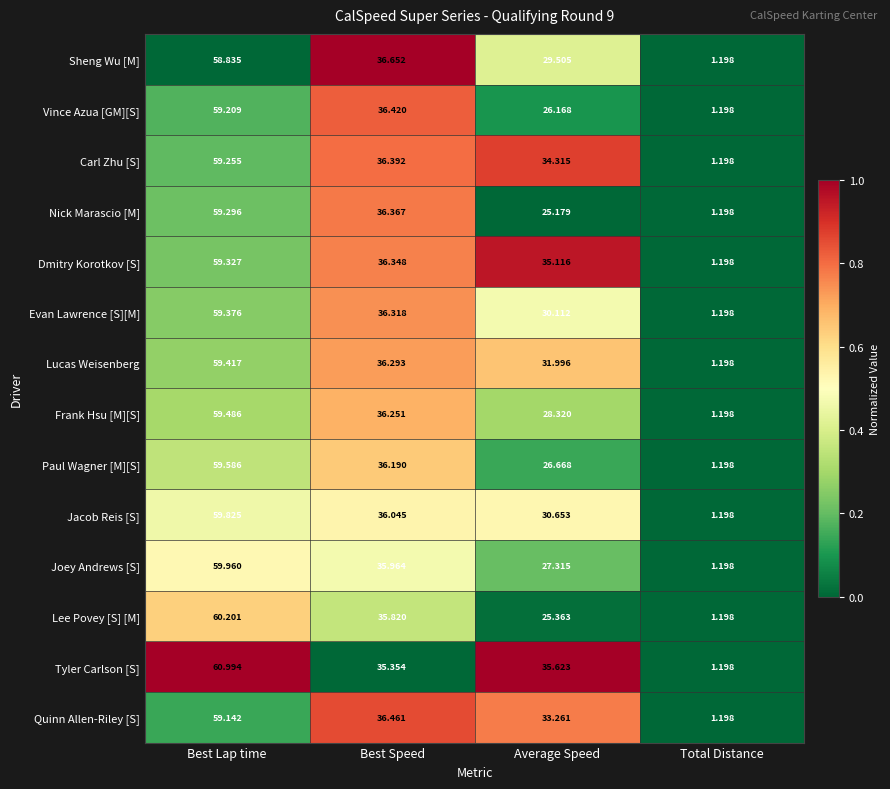

Which category has the highest value in the Quinn Allen-Riley [S] series?

Best Lap time